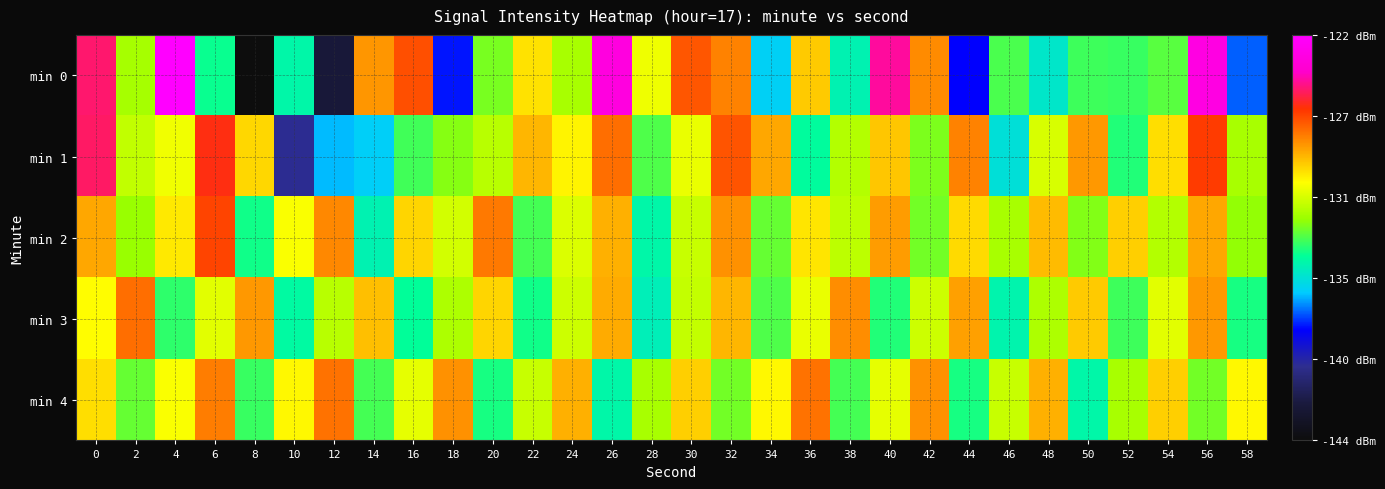

What is the total value across all series at 20?

-654.6